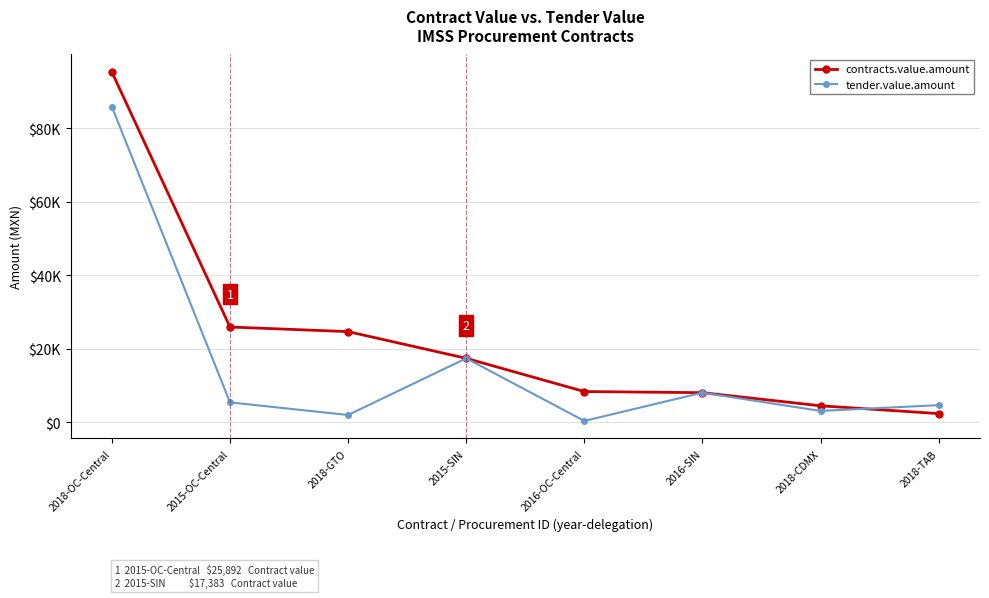

What is the total value across all series at 2015-OC-Central?

31292.0